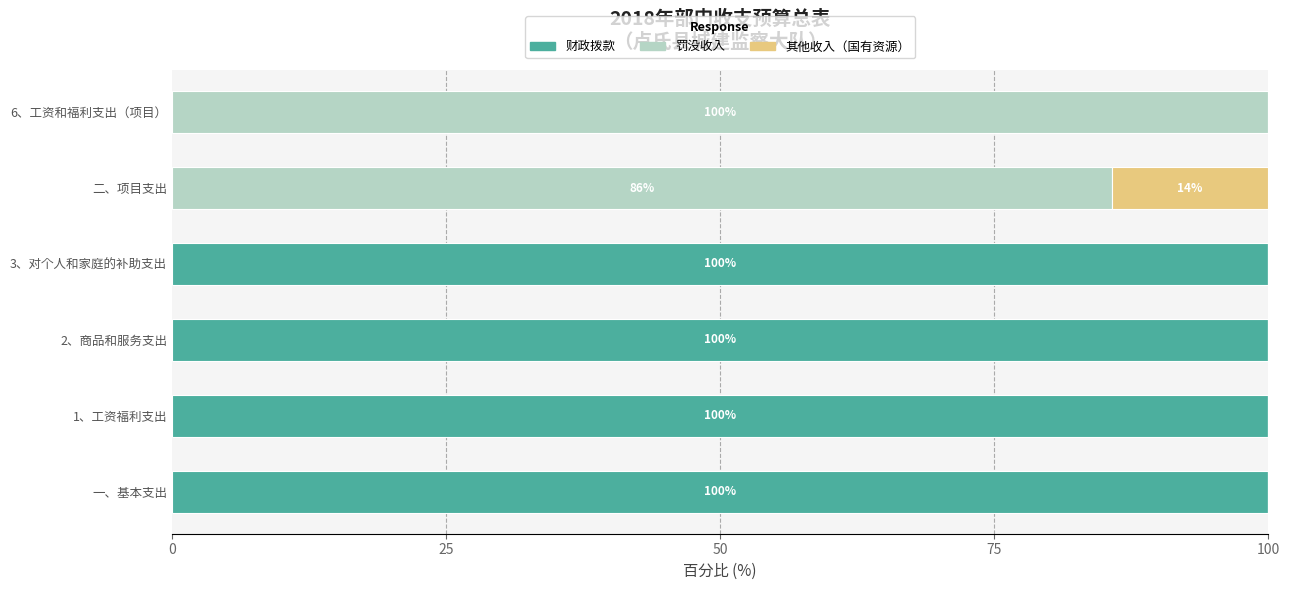

What is the sum of all 财政拨款 values?

400.0